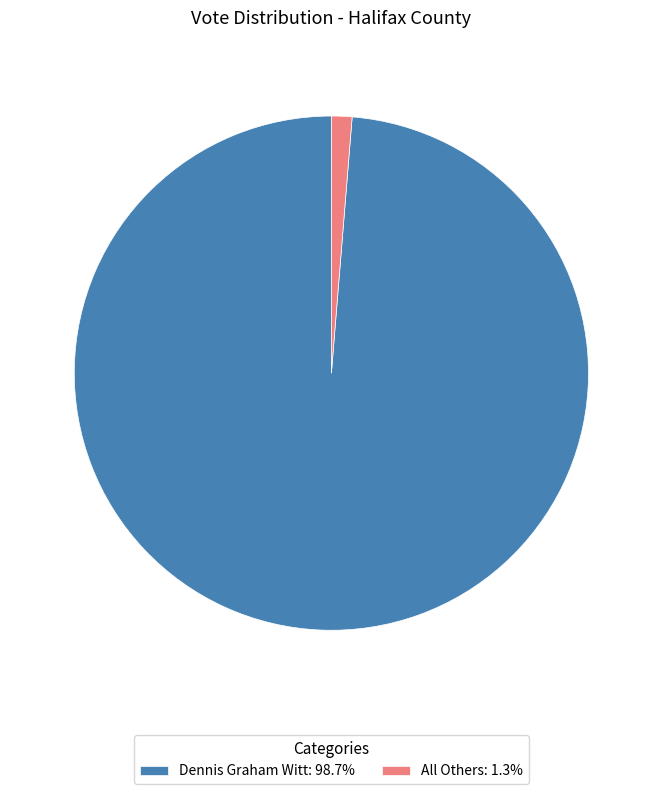

Approximately how many times larger is the value at Dennis Graham Witt compared to All Others?

76.6